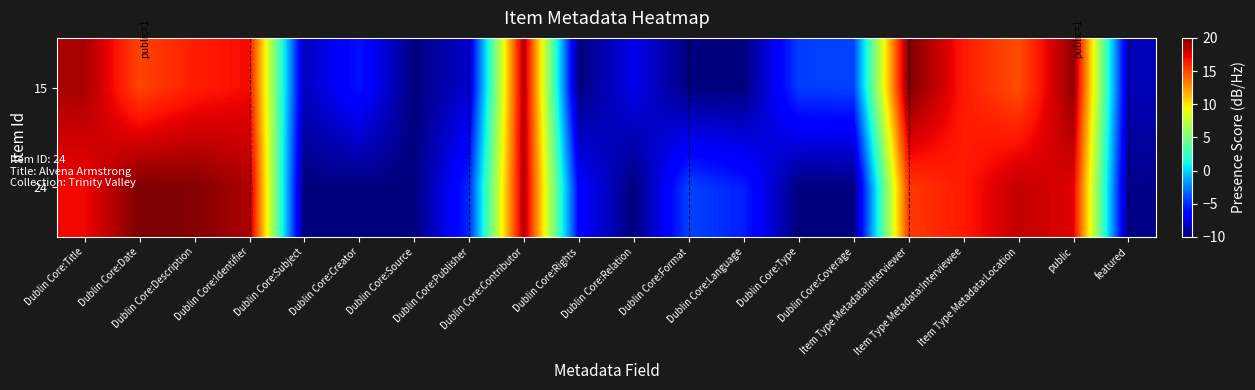

Reading left to right, transcribe all the data shown in this chart.

24: Dublin Core:Title=17.0	Dublin Core:Date=20.0	Dublin Core:Description=19.9	Dublin Core:Identifier=18.8	Dublin Core:Subject=-10.0	Dublin Core:Creator=-10.0	Dublin Core:Source=-10.0	Dublin Core:Publisher=-5.1	Dublin Core:Contributor=18.8	Dublin Core:Rights=-6.3	Dublin Core:Relation=-10.0	Dublin Core:Format=-4.2	Dublin Core:Language=-5.3	Dublin Core:Type=-10.0	Dublin Core:Coverage=-10.0	Item Type Metadata:Interviewer=15.5	Item Type Metadata:Interviewee=16.4	Item Type Metadata:Location=18.2	public=17.5	featured=-9.7
15: Dublin Core:Title=18.9	Dublin Core:Date=15.1	Dublin Core:Description=16.3	Dublin Core:Identifier=16.9	Dublin Core:Subject=-8.4	Dublin Core:Creator=-5.7	Dublin Core:Source=-10.0	Dublin Core:Publisher=-7.9	Dublin Core:Contributor=18.7	Dublin Core:Rights=-10.0	Dublin Core:Relation=-7.1	Dublin Core:Format=-10.0	Dublin Core:Language=-10.0	Dublin Core:Type=-4.4	Dublin Core:Coverage=-4.3	Item Type Metadata:Interviewer=20.0	Item Type Metadata:Interviewee=16.4	Item Type Metadata:Location=14.8	public=19.5	featured=-8.5